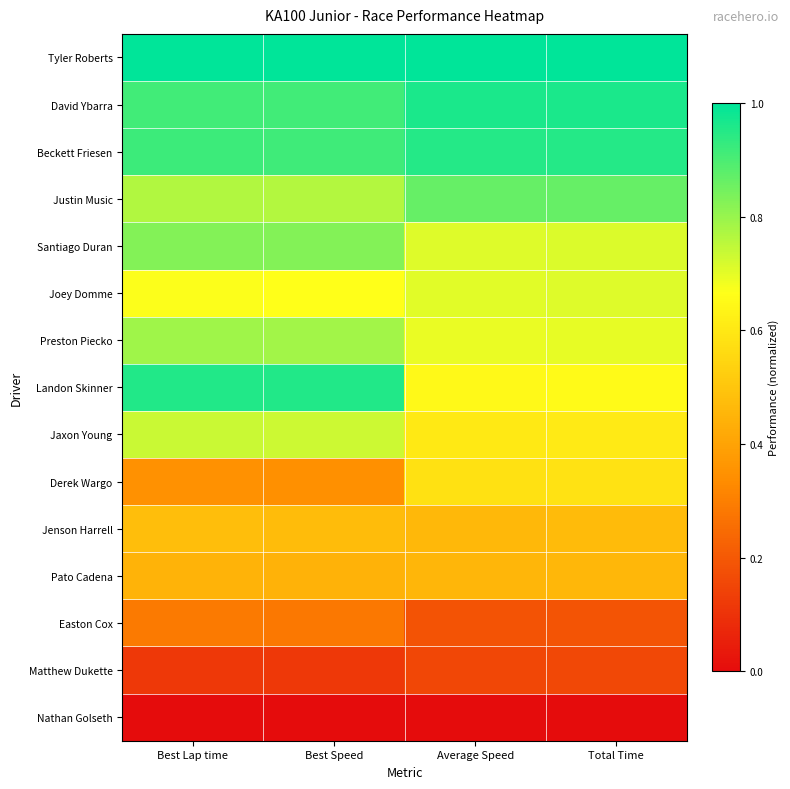

Reading left to right, transcribe all the data shown in this chart.

Tyler Roberts: Best Lap time=1.0	Best Speed=1.0	Average Speed=1.0	Total Time=1.0
David Ybarra: Best Lap time=0.9	Best Speed=0.9	Average Speed=1.0	Total Time=1.0
Beckett Friesen: Best Lap time=0.9	Best Speed=0.9	Average Speed=1.0	Total Time=1.0
Justin Music: Best Lap time=0.8	Best Speed=0.8	Average Speed=0.9	Total Time=0.9
Santiago Duran: Best Lap time=0.8	Best Speed=0.8	Average Speed=0.7	Total Time=0.7
Joey Domme: Best Lap time=0.7	Best Speed=0.7	Average Speed=0.7	Total Time=0.7
Preston Piecko: Best Lap time=0.8	Best Speed=0.8	Average Speed=0.7	Total Time=0.7
Landon Skinner: Best Lap time=1.0	Best Speed=1.0	Average Speed=0.7	Total Time=0.7
Jaxon Young: Best Lap time=0.7	Best Speed=0.7	Average Speed=0.6	Total Time=0.6
Derek Wargo: Best Lap time=0.3	Best Speed=0.3	Average Speed=0.6	Total Time=0.6
Jenson Harrell: Best Lap time=0.5	Best Speed=0.5	Average Speed=0.5	Total Time=0.5
Pato Cadena: Best Lap time=0.4	Best Speed=0.4	Average Speed=0.5	Total Time=0.5
Easton Cox: Best Lap time=0.3	Best Speed=0.3	Average Speed=0.2	Total Time=0.2
Matthew Dukette: Best Lap time=0.1	Best Speed=0.1	Average Speed=0.2	Total Time=0.2
Nathan Golseth: Best Lap time=0.0	Best Speed=0.0	Average Speed=0.0	Total Time=0.0